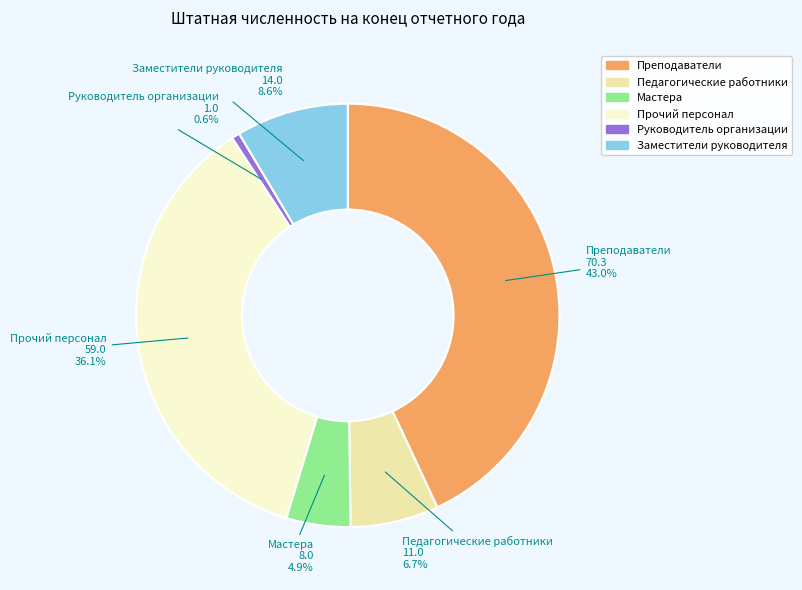

How many segments does this pie chart have?

6